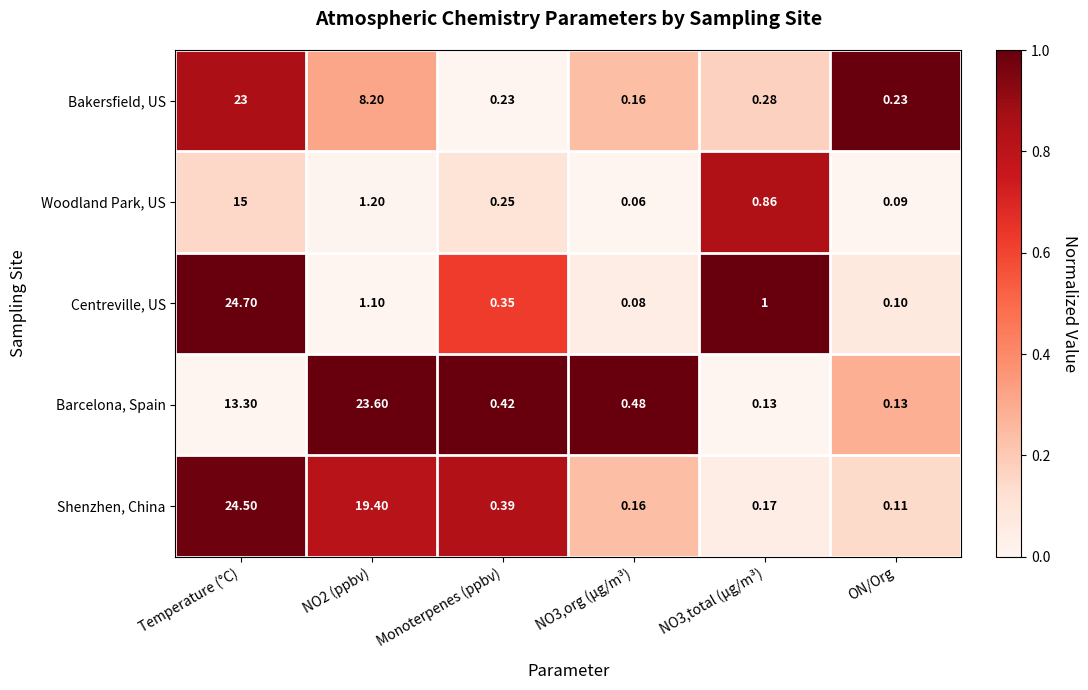

At which category is the sum across all series the highest?

Temperature (°C)